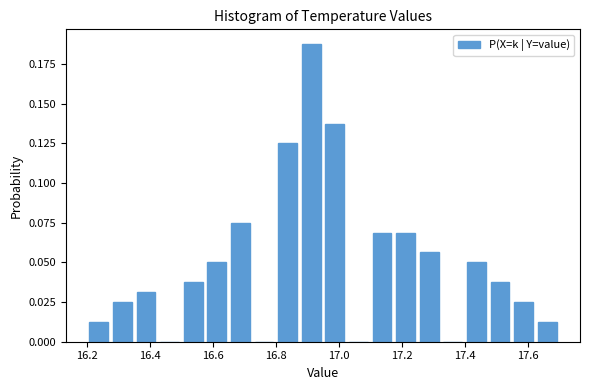

Around what value on the x-axis is the tallest bar? Give the approximate position of its centre, as read against the axis.

16.92